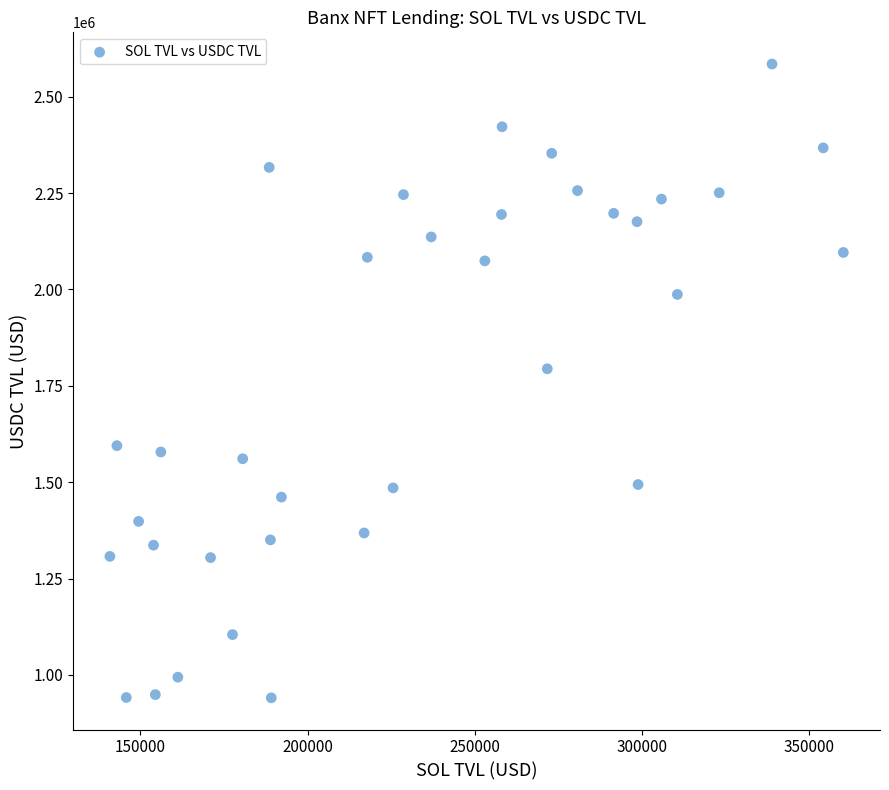

What Y value in the scatter plot is closest to 1762705?

1794259.7